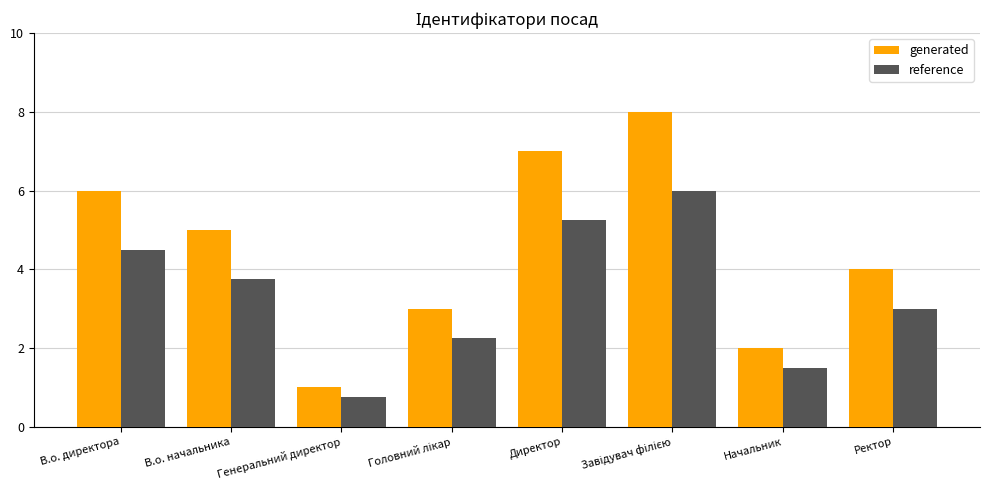

The value of generated at Ректор is 6.9. True or false?

False